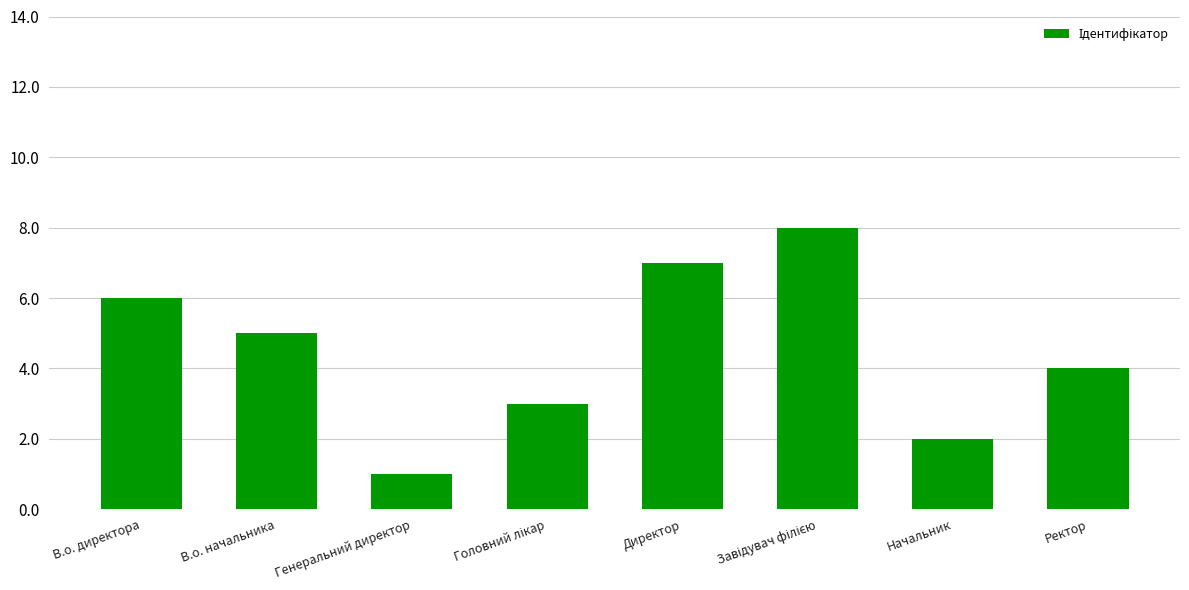

What is the minimum value shown in the chart?

1